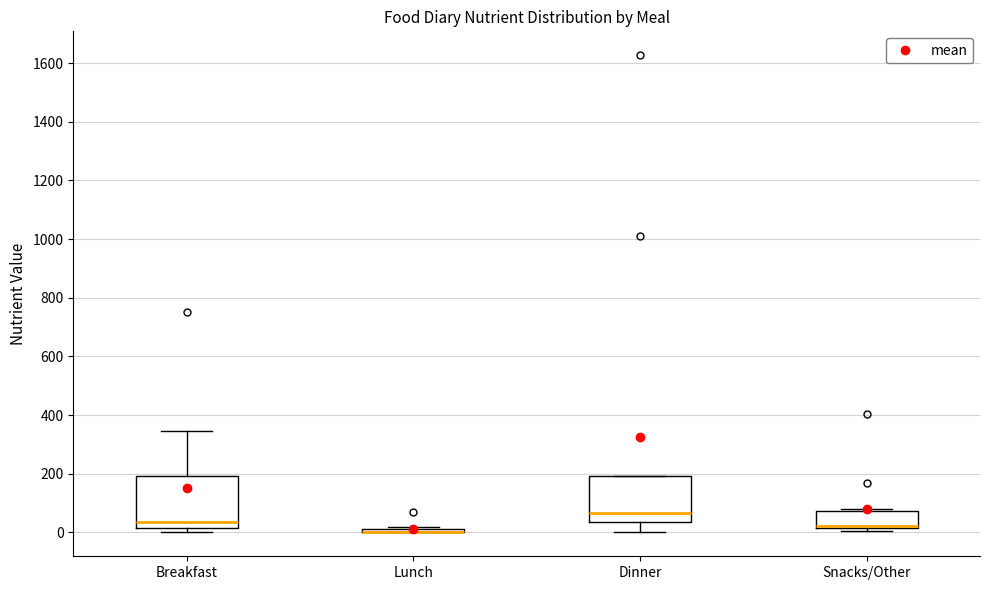

Where does the median line of the box for Dinner sit on the y-axis? The values are not printed on the chart, so give them approximately, as read against the axis.

60